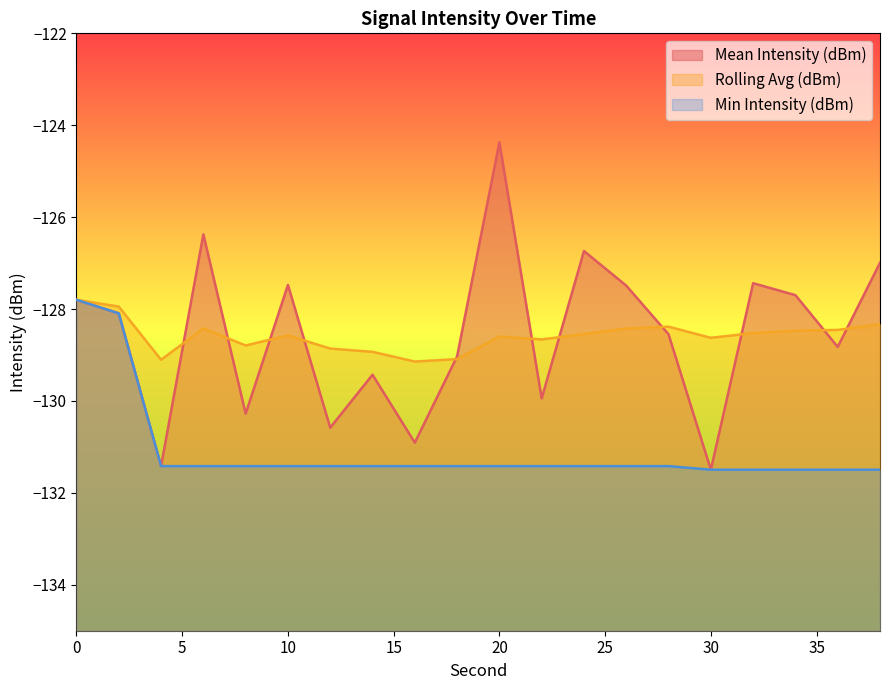

Reading left to right, what are all the values shown in this chart?

Mean Intensity (dBm): 0=-127.8	2=-128.1	4=-131.4	6=-126.4	8=-130.3	10=-127.5	12=-130.6	14=-129.4	16=-130.9	18=-129.0	20=-124.4	22=-129.9	24=-126.7	26=-127.5	28=-128.6	30=-131.5	32=-127.4	34=-127.7	36=-128.8	38=-127.0
Rolling Avg (dBm): 0=-127.8	2=-127.9	4=-129.1	6=-128.4	8=-128.8	10=-128.6	12=-128.9	14=-128.9	16=-129.1	18=-129.1	20=-128.6	22=-128.7	24=-128.5	26=-128.4	28=-128.4	30=-128.6	32=-128.5	34=-128.5	36=-128.5	38=-128.3
Min Intensity (dBm): 0=-127.8	2=-128.1	4=-131.4	6=-131.4	8=-131.4	10=-131.4	12=-131.4	14=-131.4	16=-131.4	18=-131.4	20=-131.4	22=-131.4	24=-131.4	26=-131.4	28=-131.4	30=-131.5	32=-131.5	34=-131.5	36=-131.5	38=-131.5